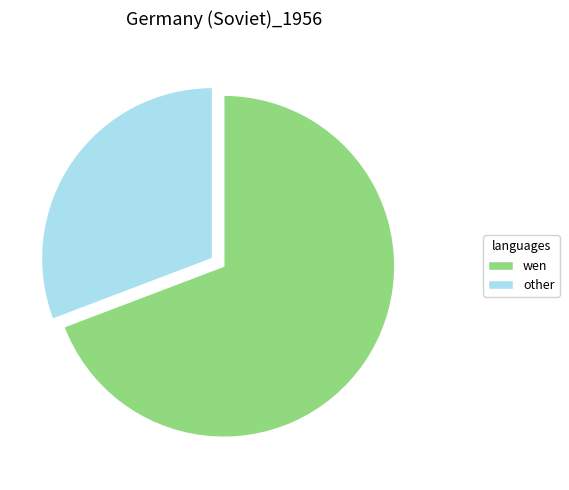

True or false: other accounts for 31% of the total.

True